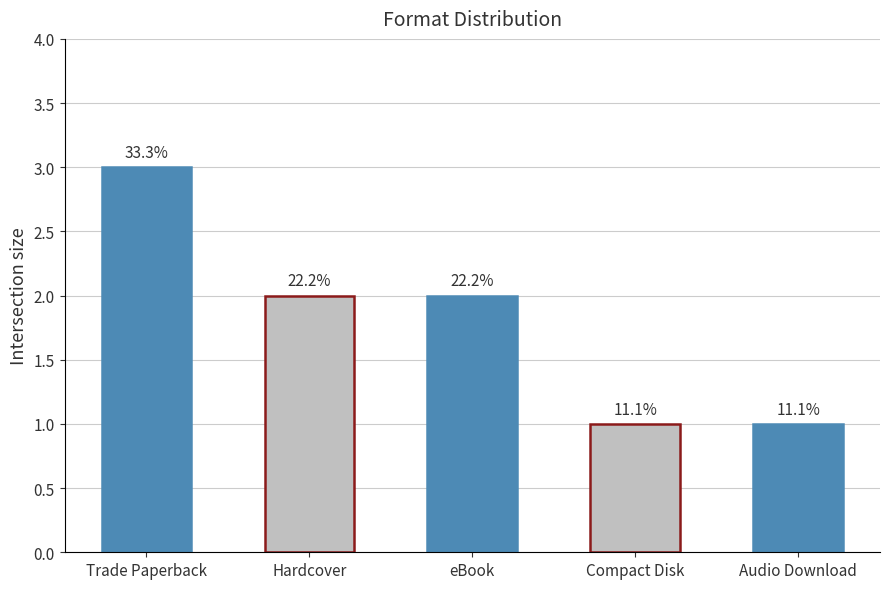

Reading right to left, extract all data points from this chart.

Audio Download=1	Compact Disk=1	eBook=2	Hardcover=2	Trade Paperback=3